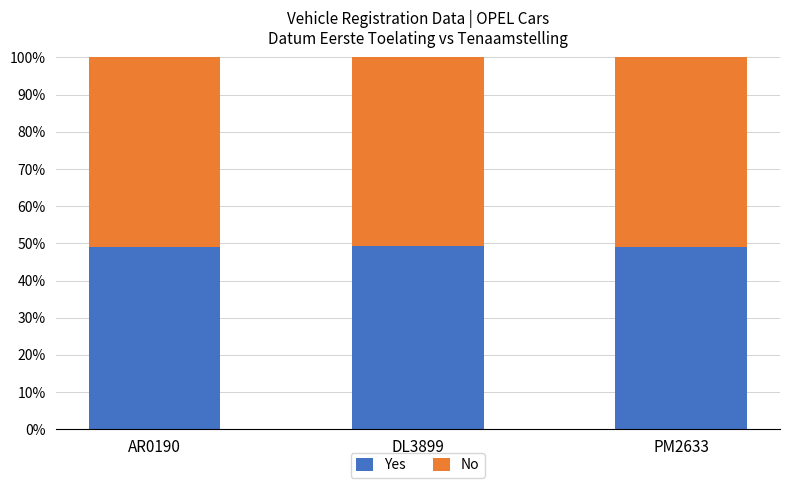

What is the minimum value for Yes?

48.9